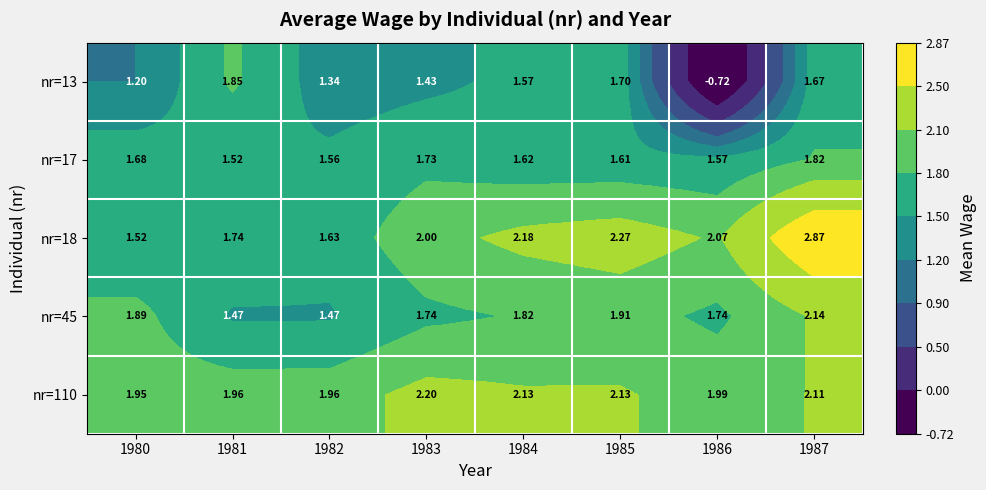

How many data points does each series have?

8